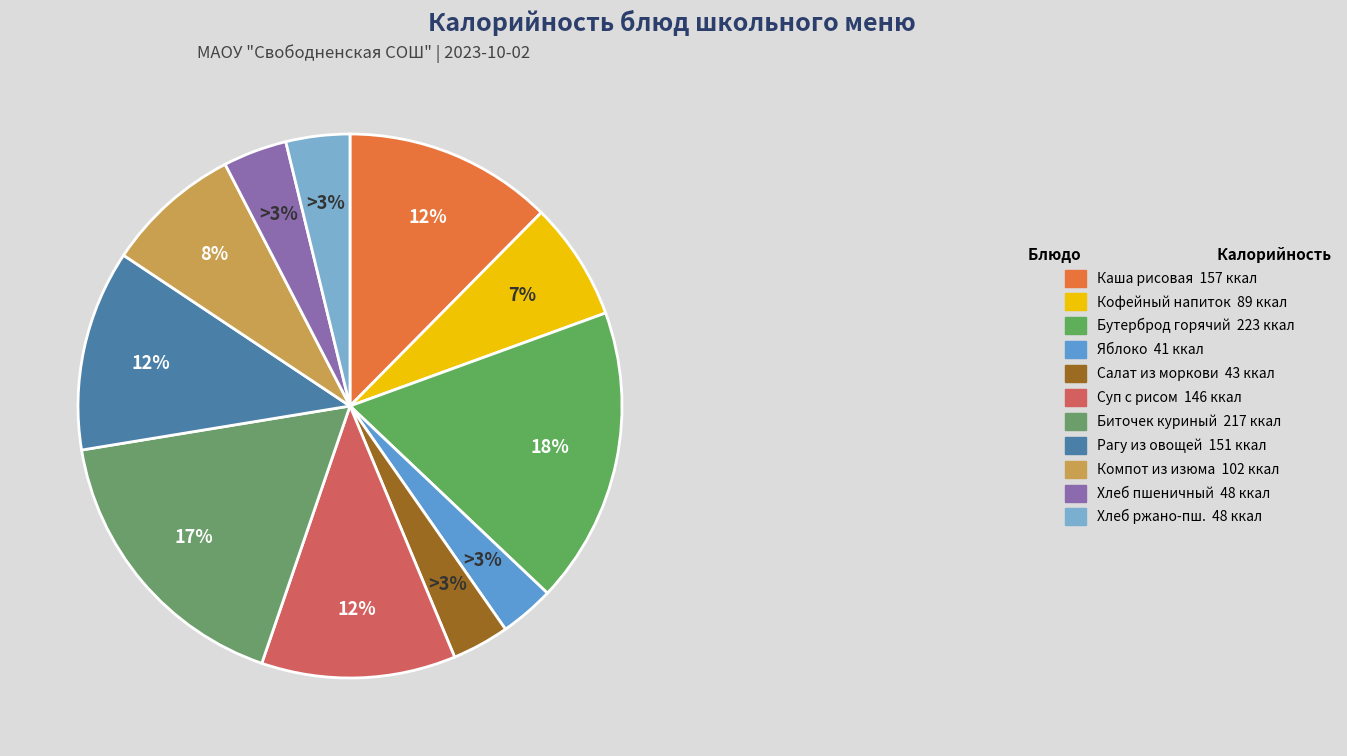

Which category has the smallest portion of the pie?

яблоко